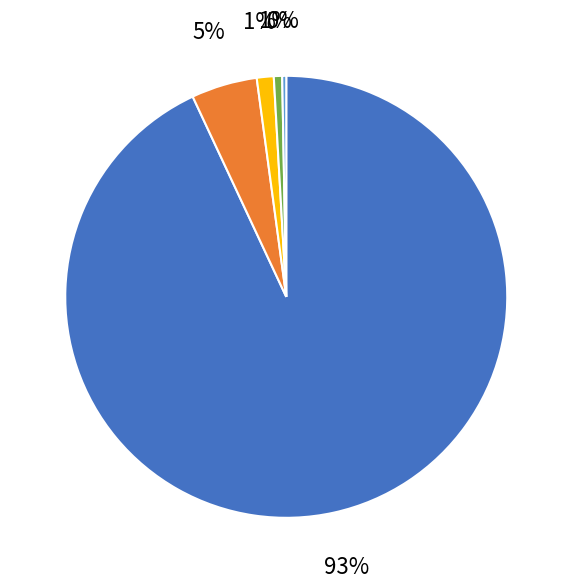

How many segments does this pie chart have?

5